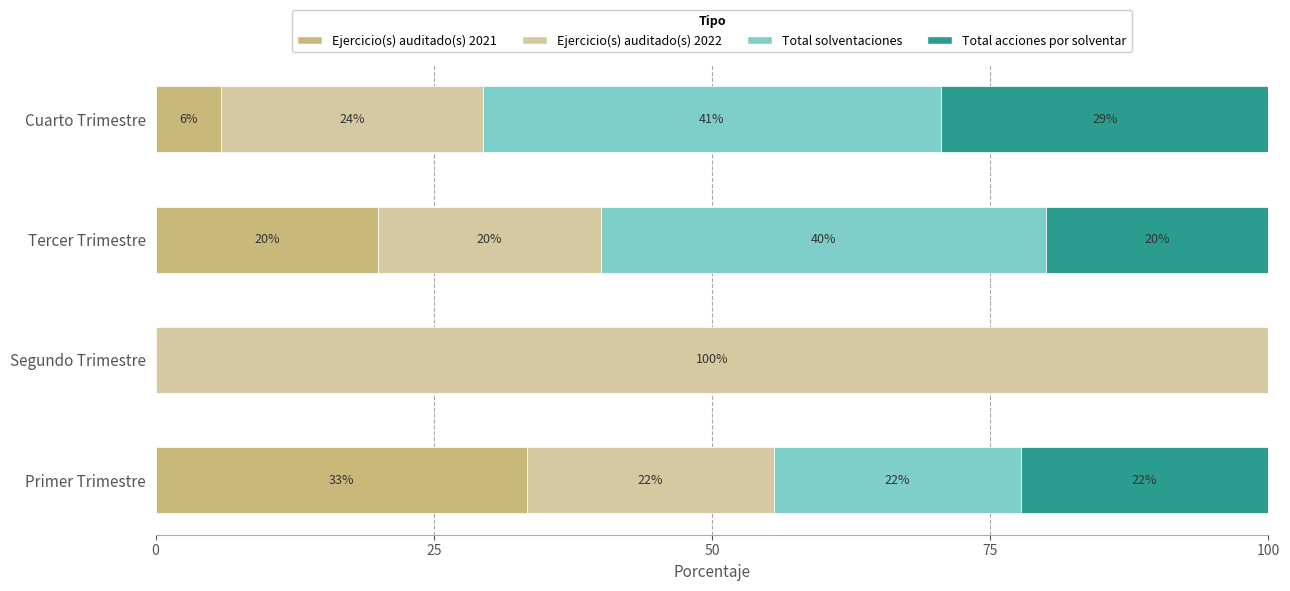

At how many categories does at least one series exceed 63?

1